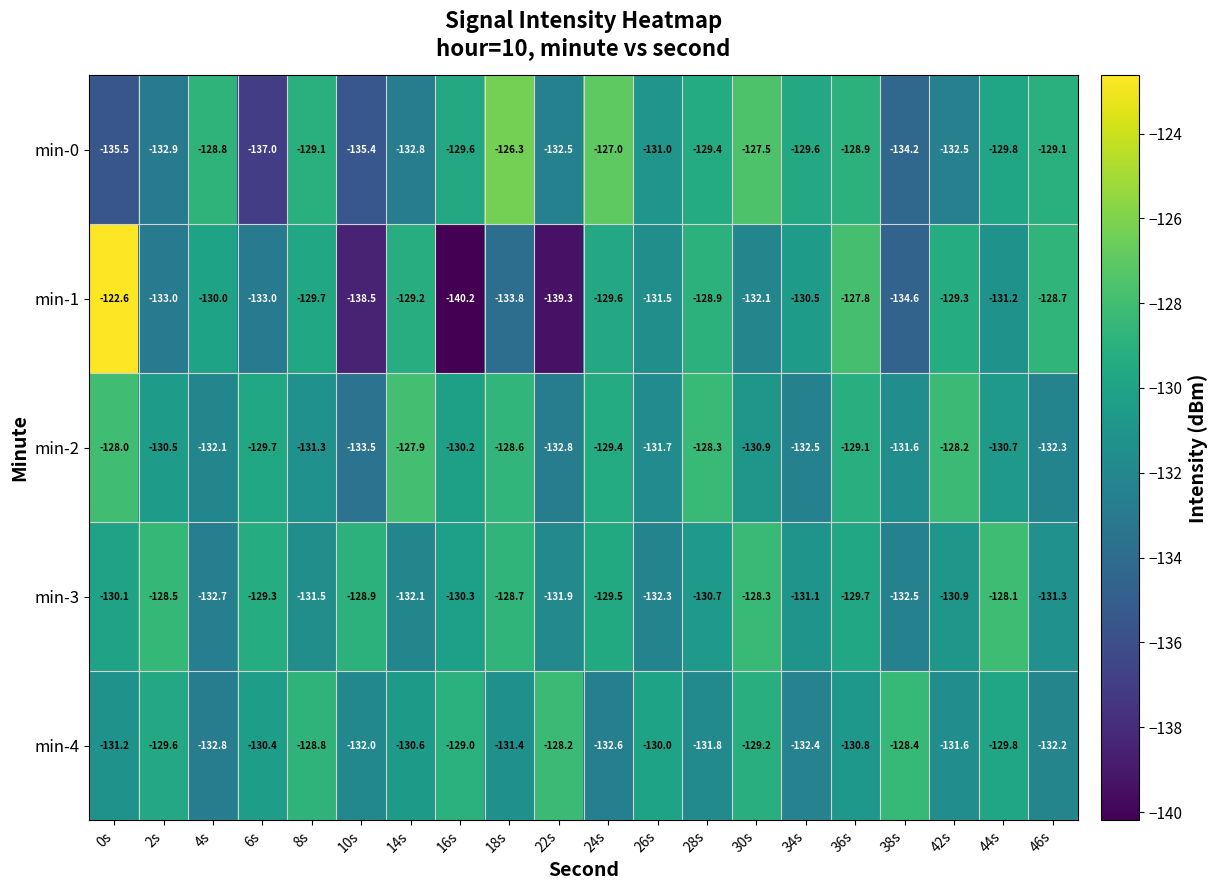

Where is min-0 nearest to the value -131?

26s